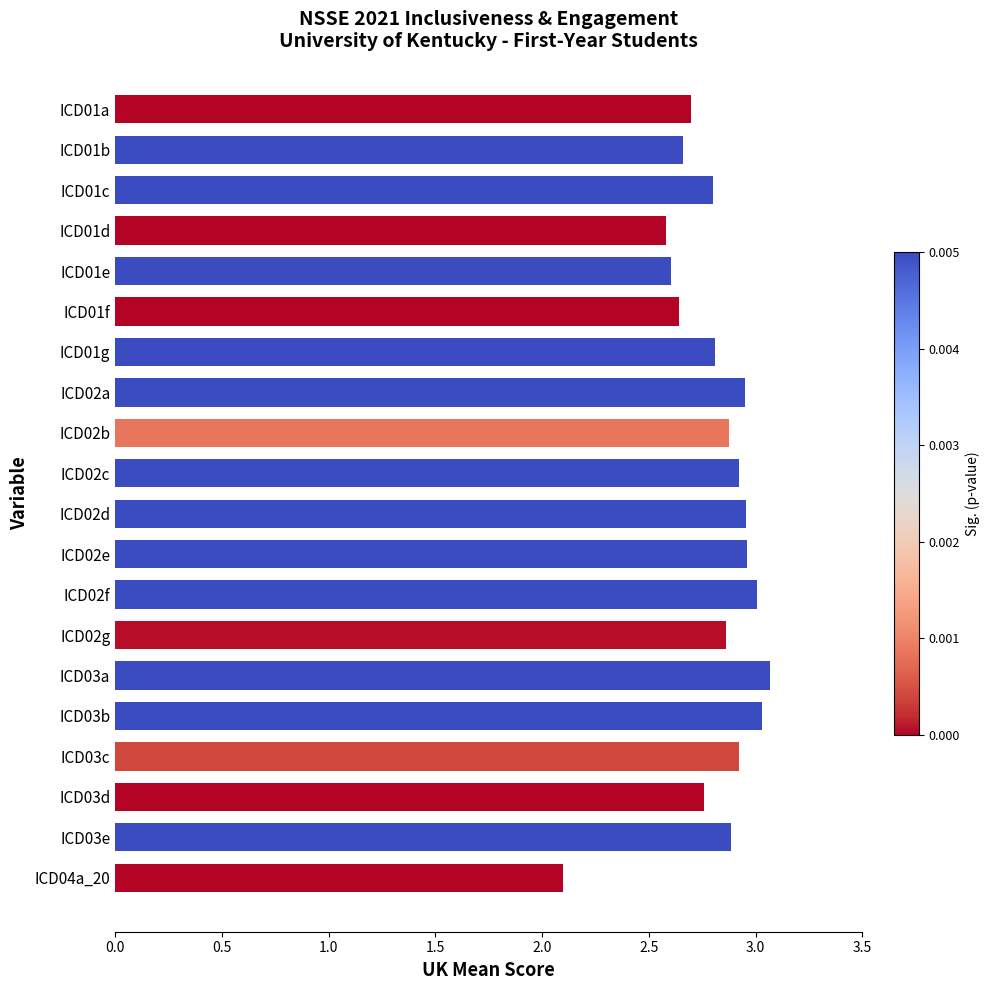

What is the minimum value shown in the chart?

2.1